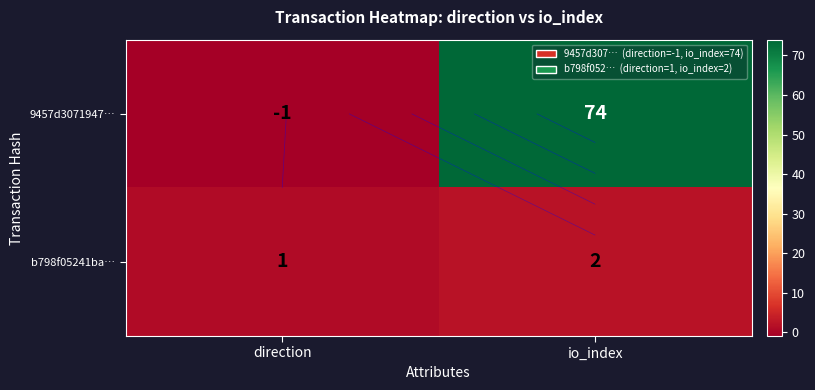

How many distinct data groups are displayed?

2